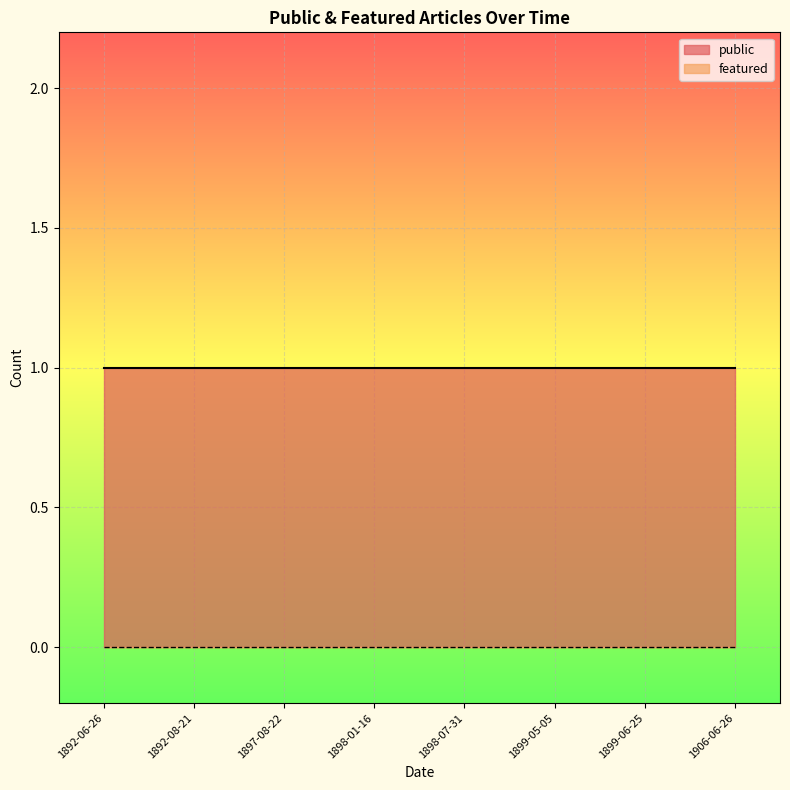

Rank the categories by featured value from highest to lowest.

1899-06-25, 1898-07-31, 1897-08-22, 1892-08-21, 1892-06-26, 1898-01-16, 1906-06-26, 1899-05-05